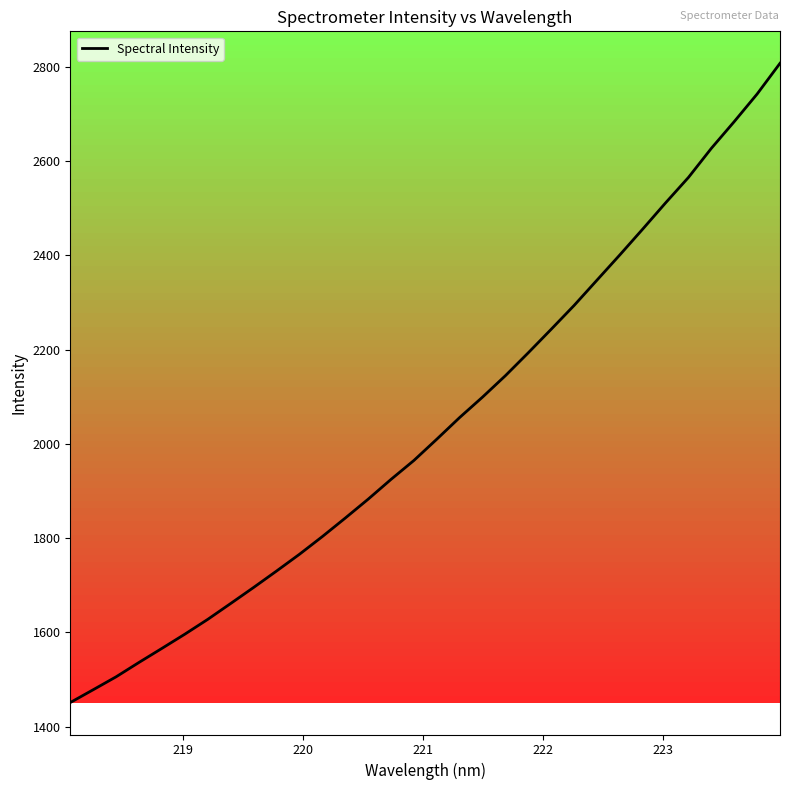

What is the greatest value displayed?

2807.1